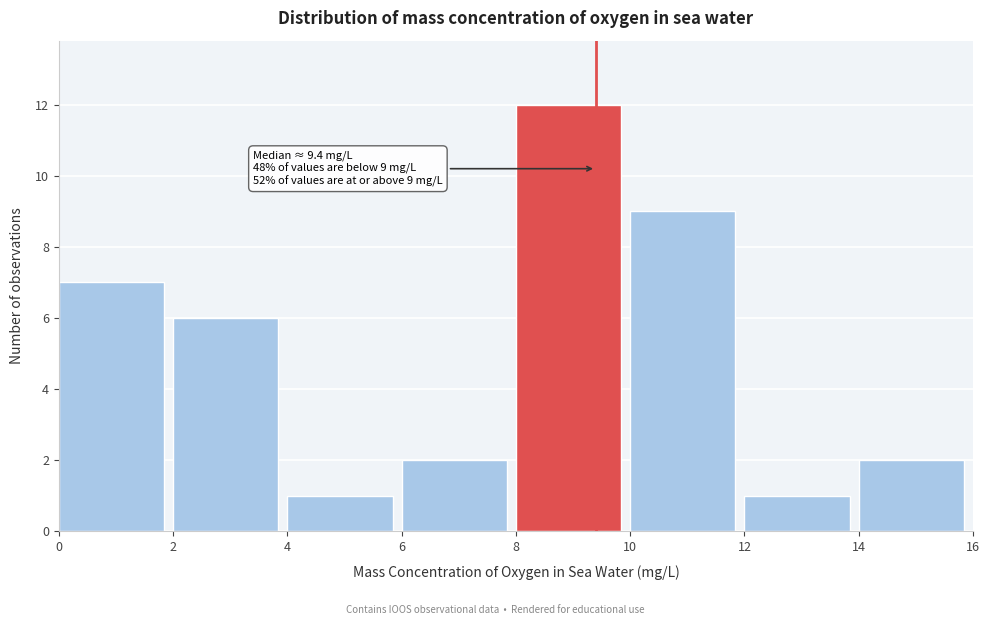

Which range on the x-axis has the tallest bar?

8 to 10